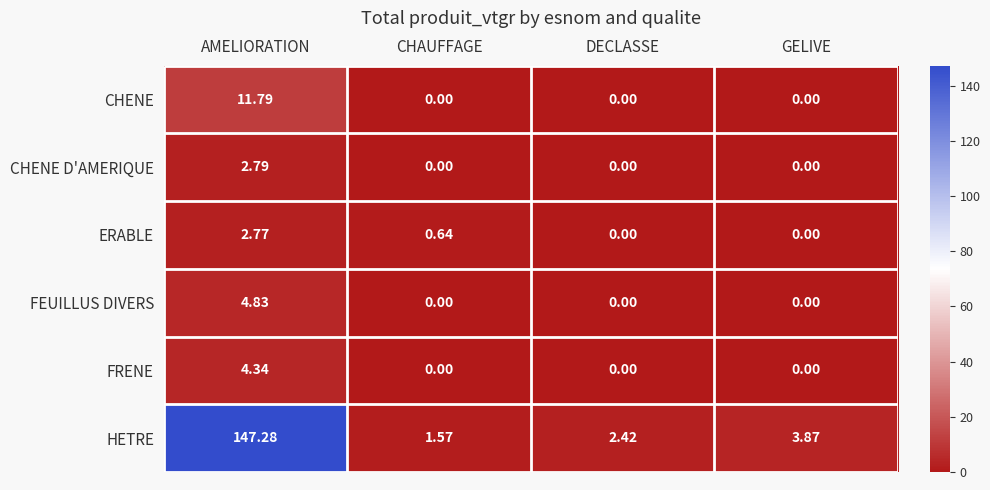

How many data points in HETRE are less than 3?

2